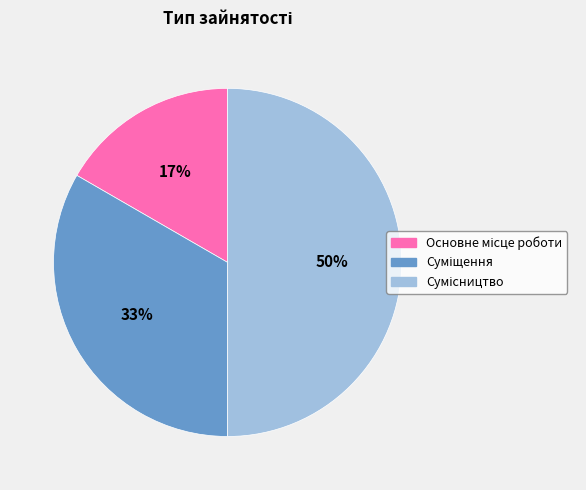

To the nearest percent, what is the difference between the largest and smallest slice percentages?

33%